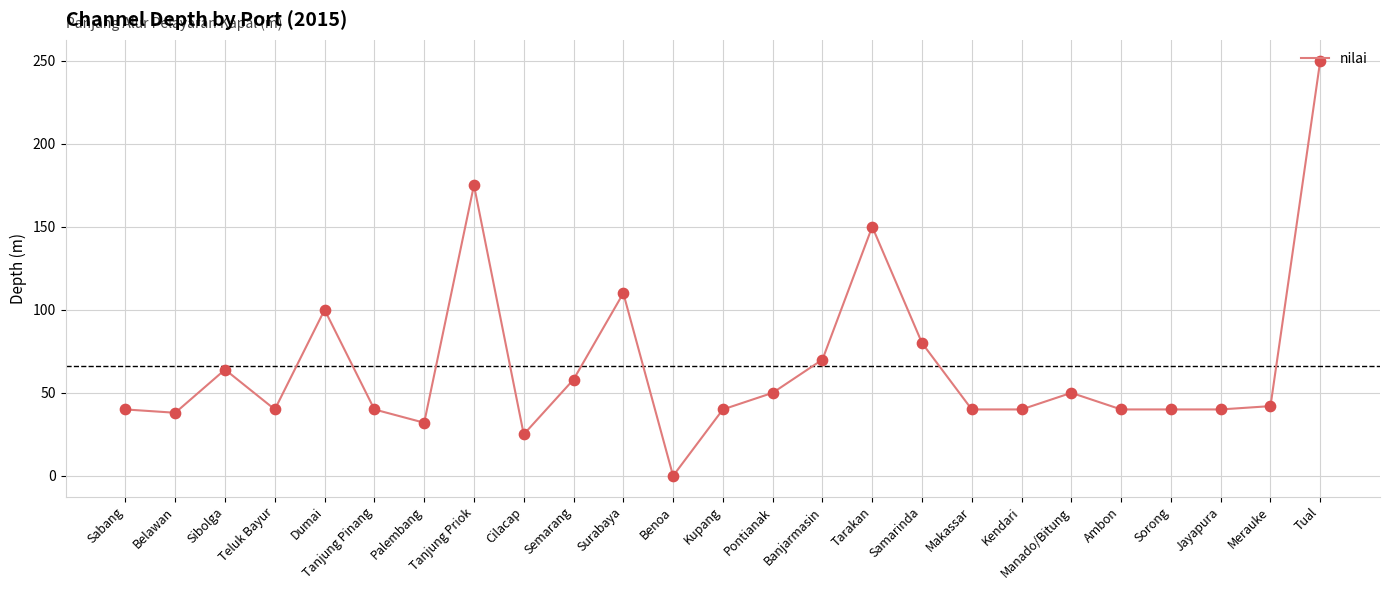

What is the change in value from Palembang to Benoa?

-32